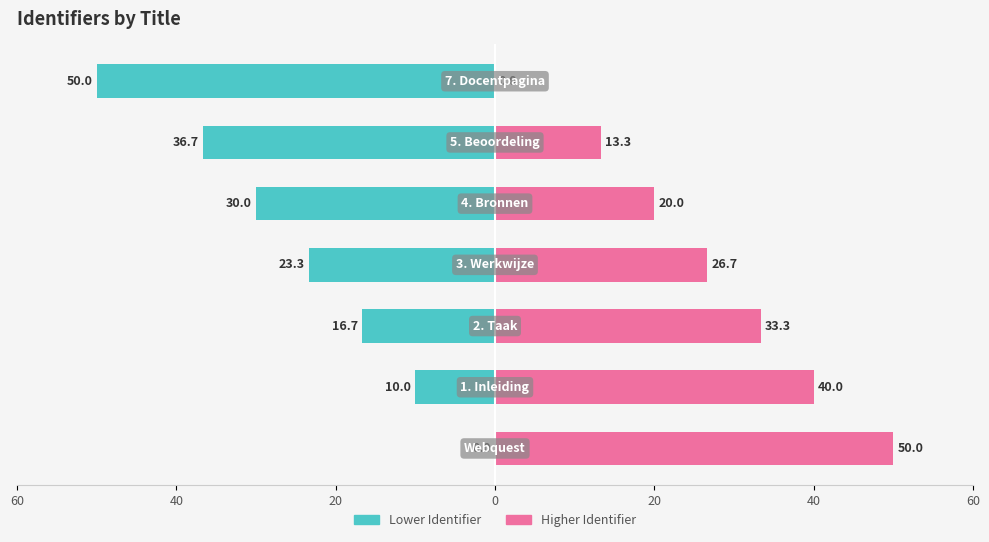

The value of Lower Identifier at 0 is -23.3. True or false?

True